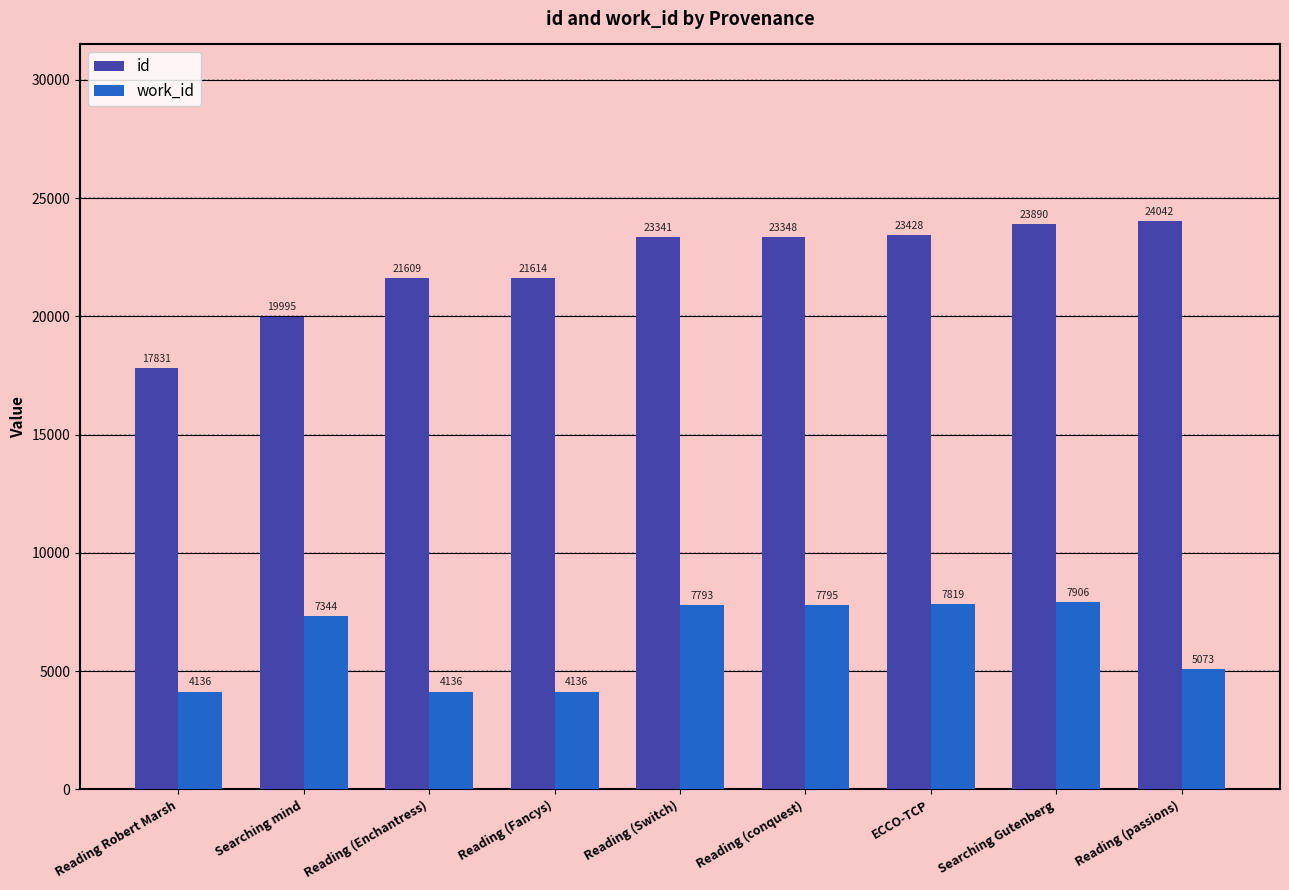

How many bars are there in total?

18